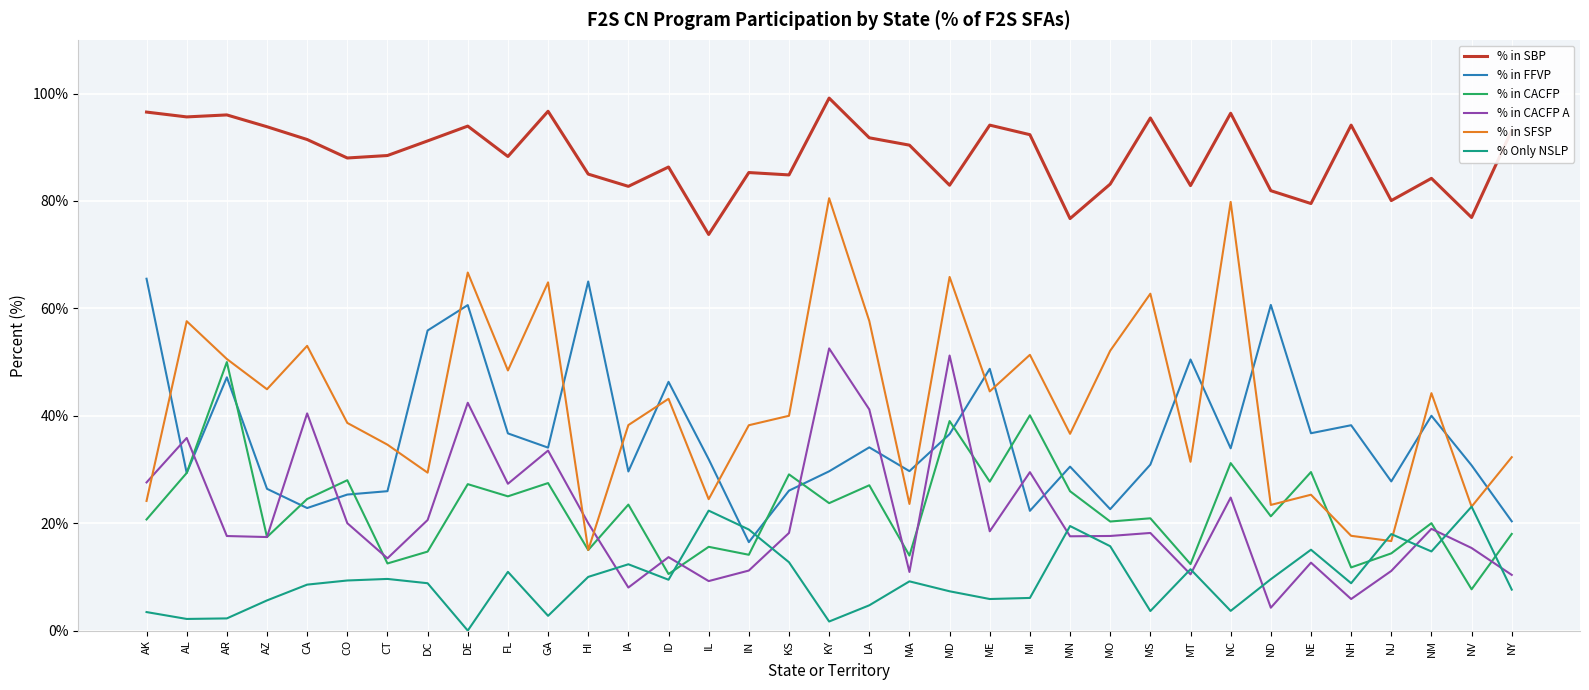

At how many categories does at least one series exceed 47?

35